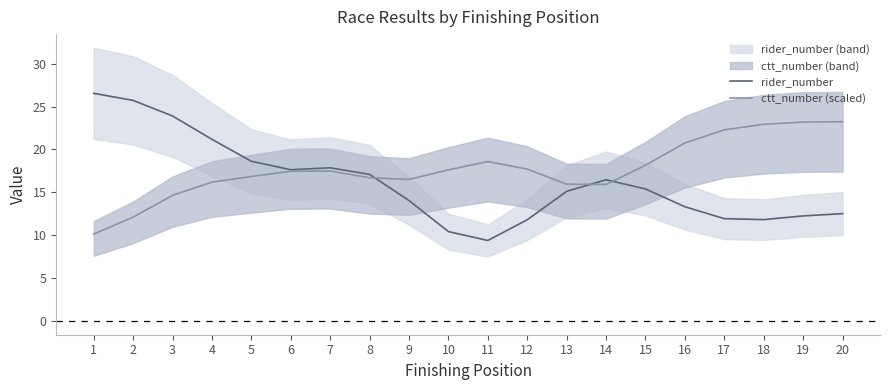

How many lines are shown in the chart?

2